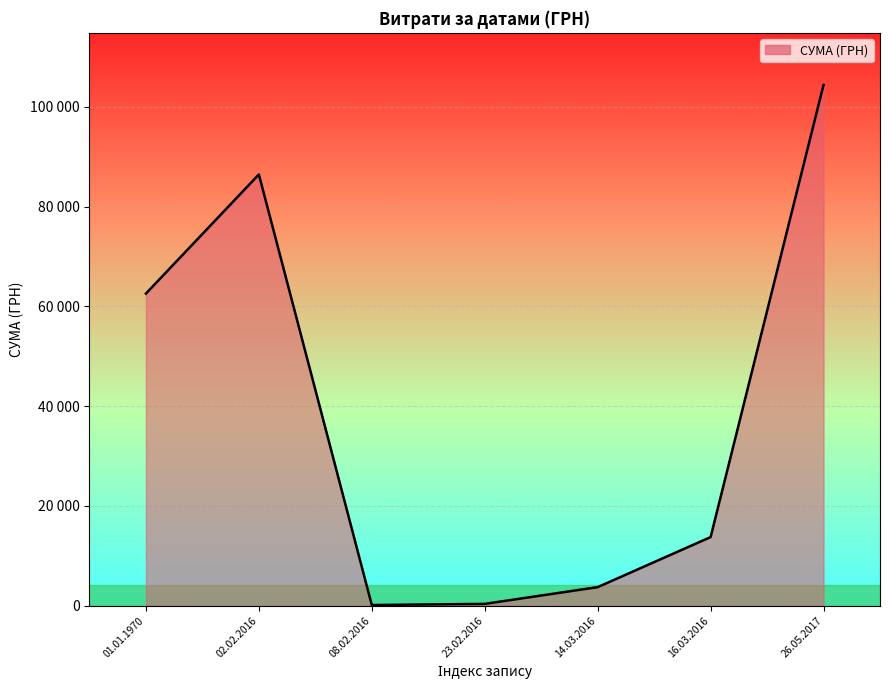

What is the change in value from 08.02.2016 to 16.03.2016?

+13621.8